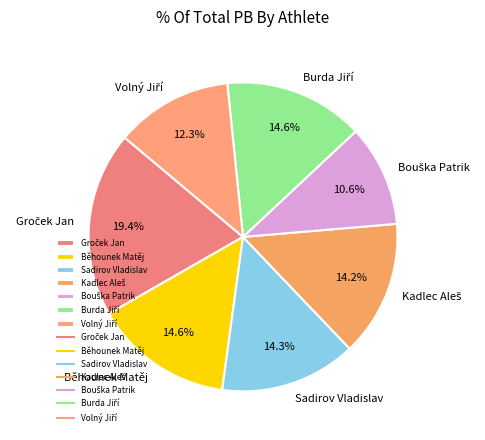

Does Běhounek Matěj account for over 50% of the chart?

No